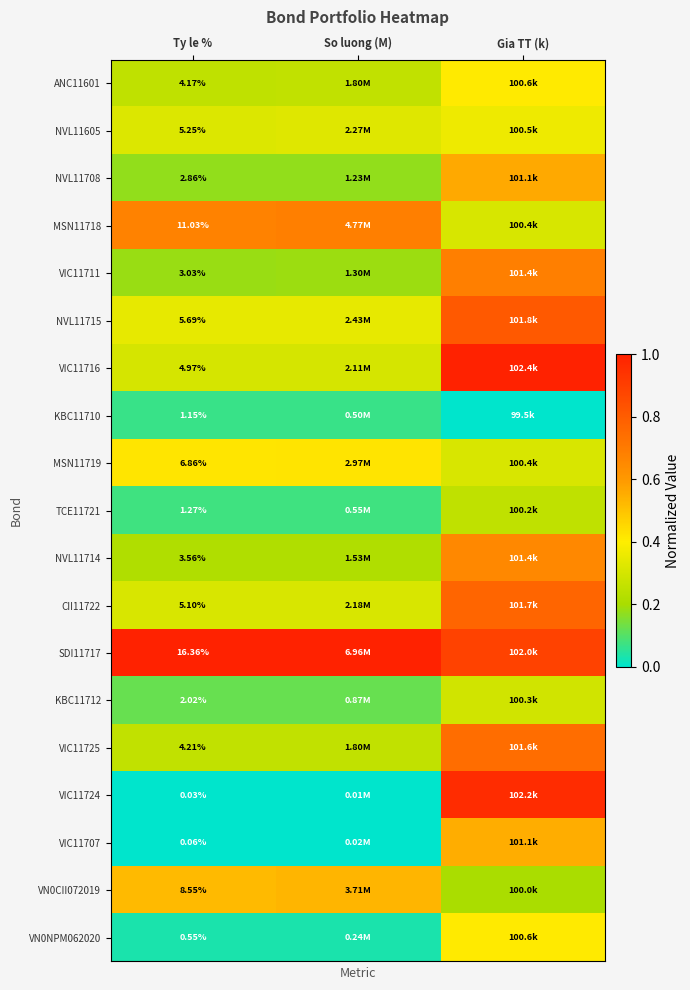

At how many categories does at least one series exceed 0?

3